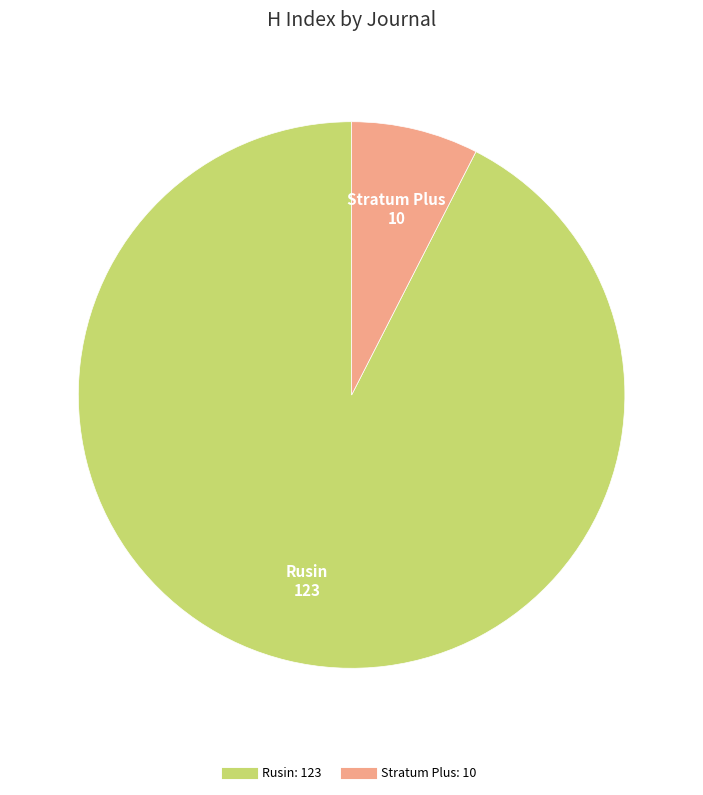

What is the smallest slice in the pie chart?

Stratum Plus